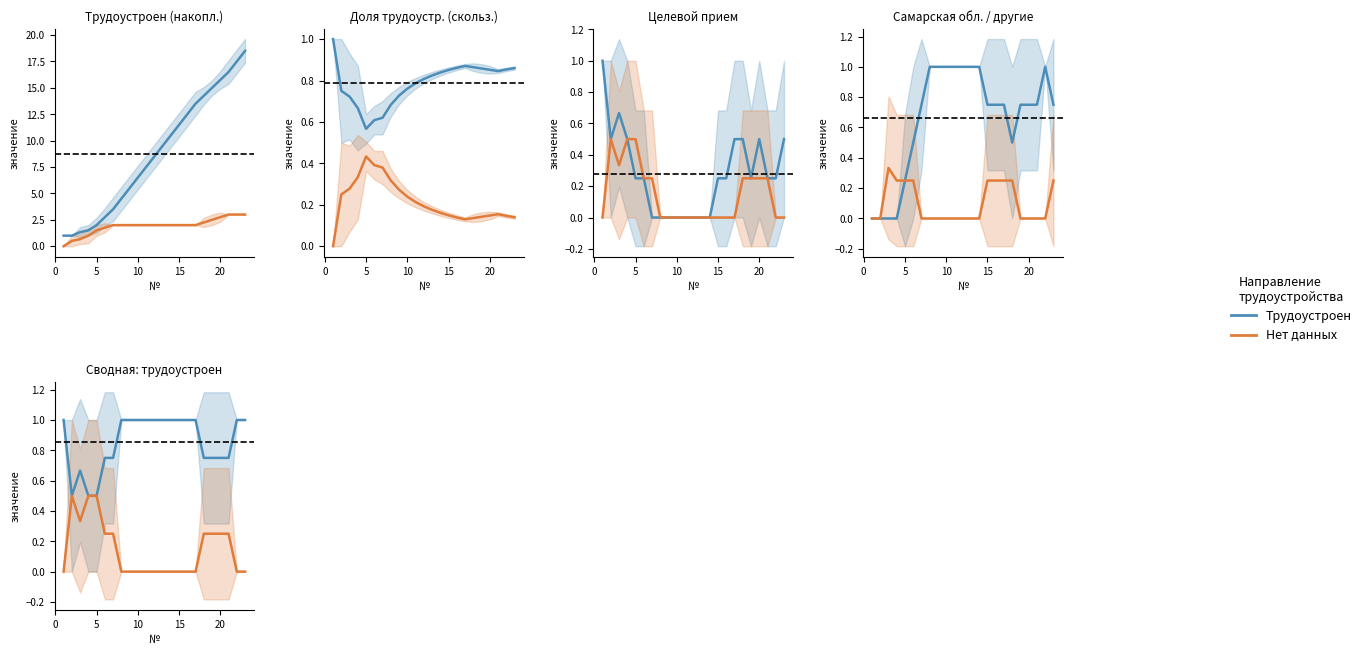

What is the total value across all series at 15?

1.0